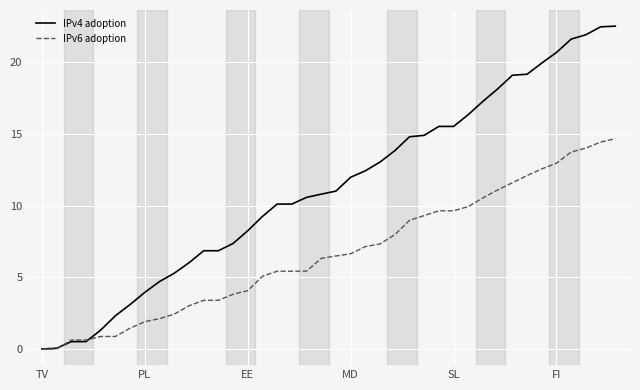

Which series has the largest total across all categories?

IPv4 adoption